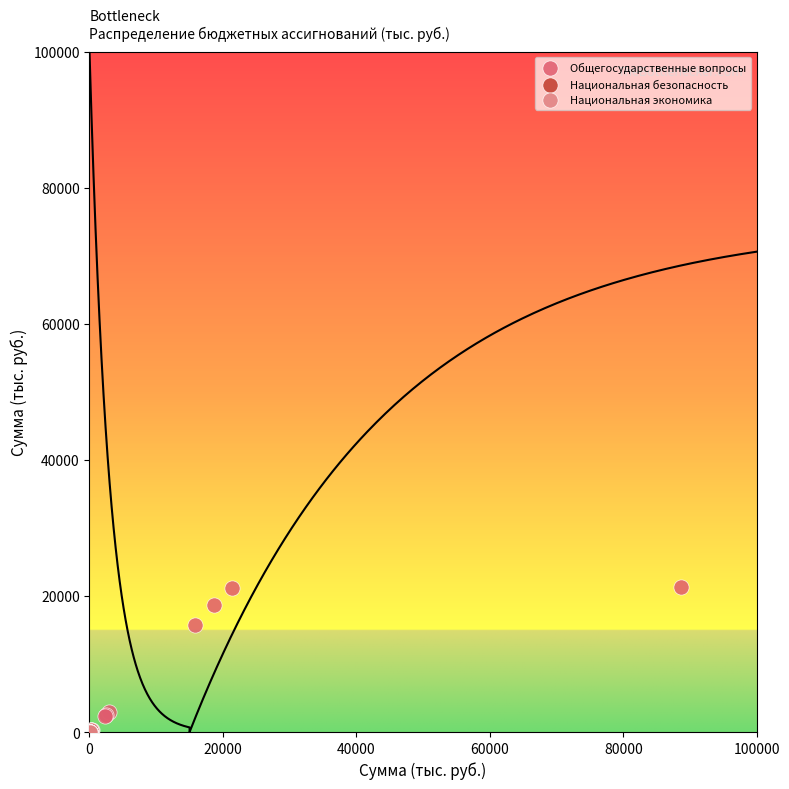

Which series reaches the maximum Y coordinate?

Общегосударственные вопросы